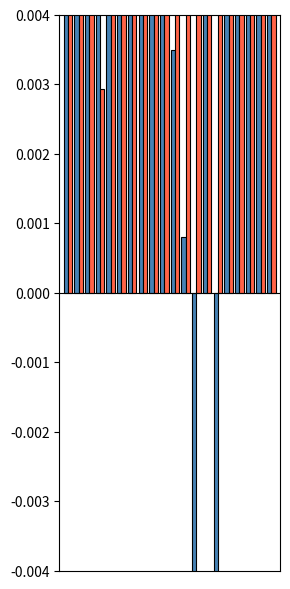

What are all the series names shown in the legend?

col_4, col_5